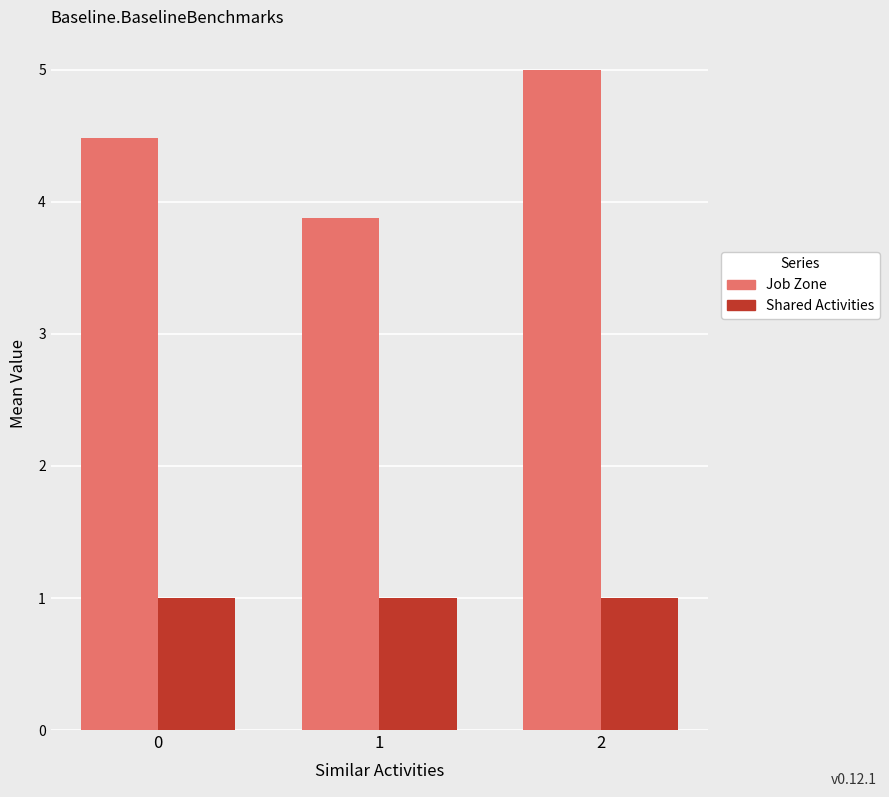

Reading left to right, extract all data points from this chart.

Job Zone: 4.5	3.9	5.0
Shared Activities: 1.0	1.0	1.0